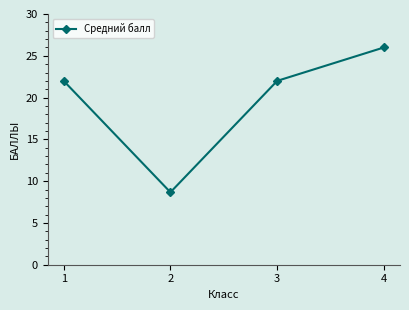

Is it true that the value at 4 is 46.6?

False